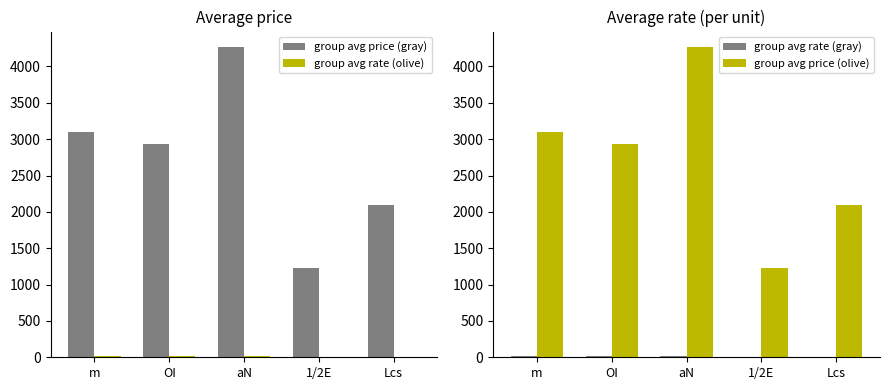

What is the total value across all series at Lcs?

4211.5